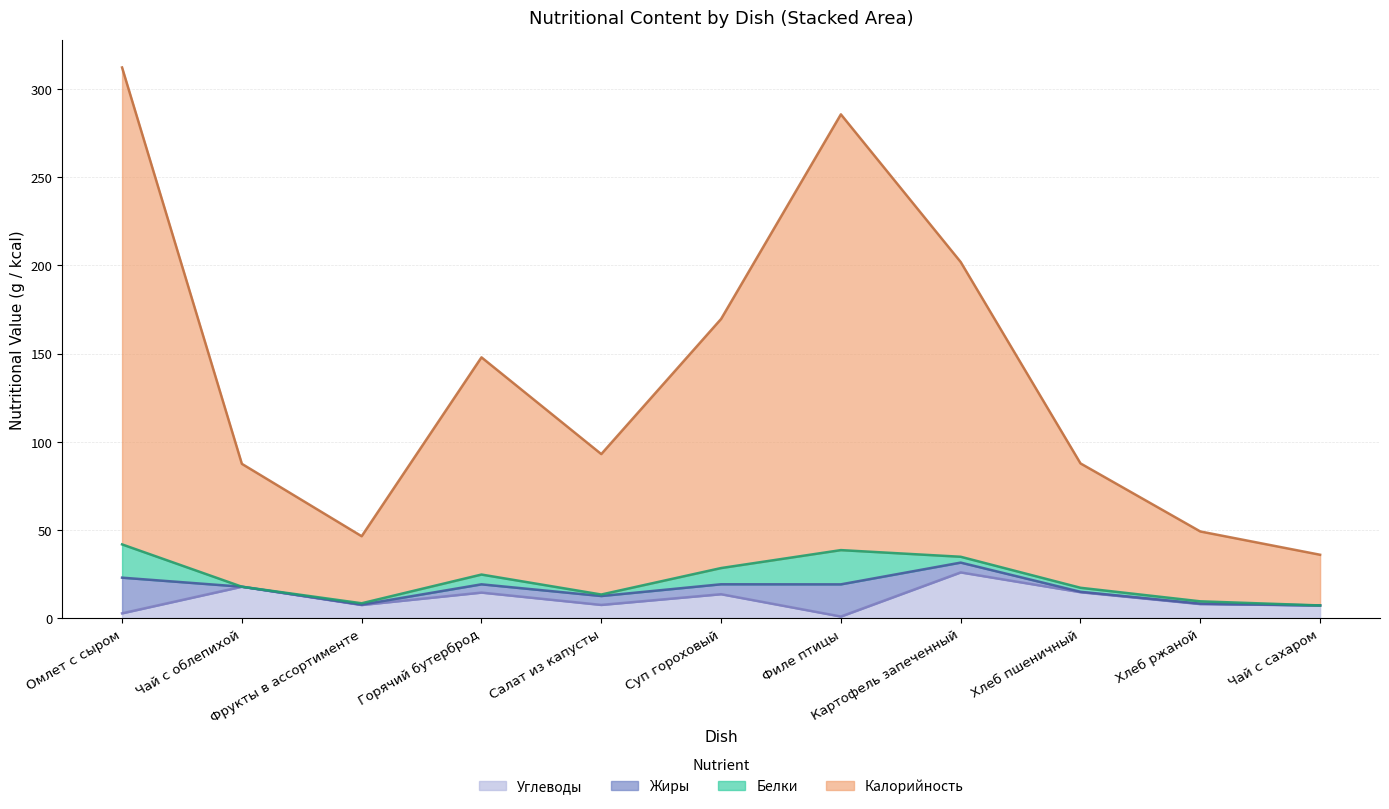

What is the lowest value of the Углеводы series?

1.0